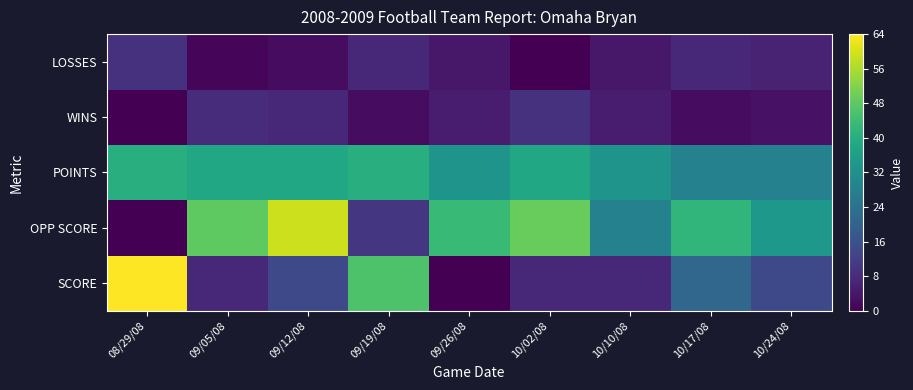

Reading right to left, list all the values displayed in this chart.

SCORE: 10/24/08=14	10/17/08=21	10/10/08=7	10/02/08=7	09/26/08=0	09/19/08=46	09/12/08=14	09/05/08=7	08/29/08=64
OPP SCORE: 10/24/08=34	10/17/08=42	10/10/08=28	10/02/08=49	09/26/08=43	09/19/08=10	09/12/08=59	09/05/08=48	08/29/08=0
POINTS: 10/24/08=28	10/17/08=28	10/10/08=33	10/02/08=38	09/26/08=33	09/19/08=40	09/12/08=38	09/05/08=38	08/29/08=40
WINS: 10/24/08=3	10/17/08=2	10/10/08=5	10/02/08=9	09/26/08=5	09/19/08=2	09/12/08=7	09/05/08=8	08/29/08=0
LOSSES: 10/24/08=6	10/17/08=7	10/10/08=4	10/02/08=0	09/26/08=4	09/19/08=7	09/12/08=2	09/05/08=1	08/29/08=9